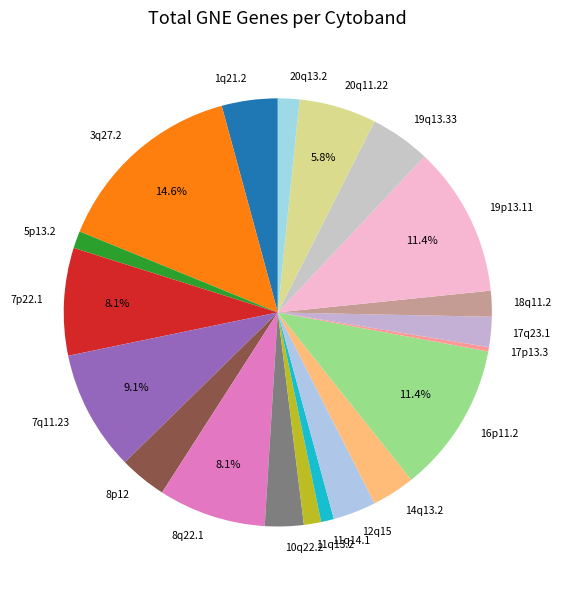

Approximately how many times larger is the value at 19q13.33 compared to 20q13.2?

2.8